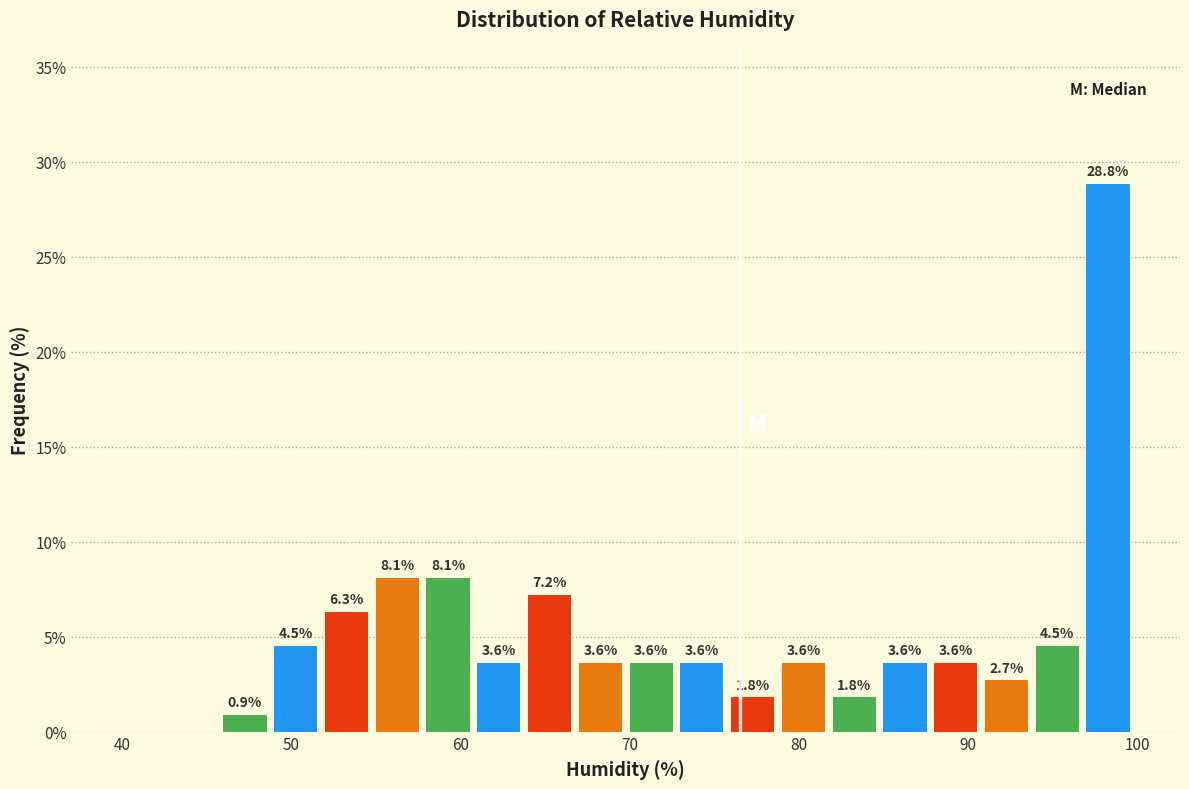

Read against the x-axis, roughly where is the centre of the tallest bar?

98